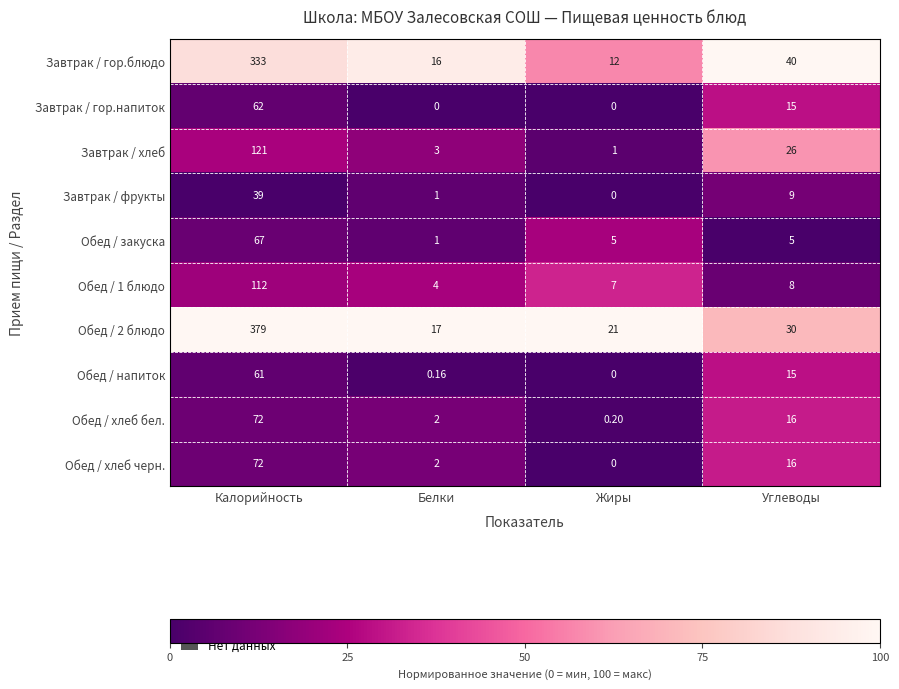

At which category is the sum across all series the highest?

Калорийность